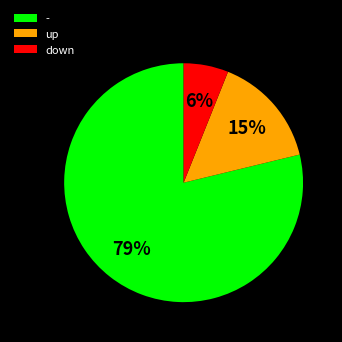

To the nearest percent, what is the difference between the largest and smallest slice percentages?

73%